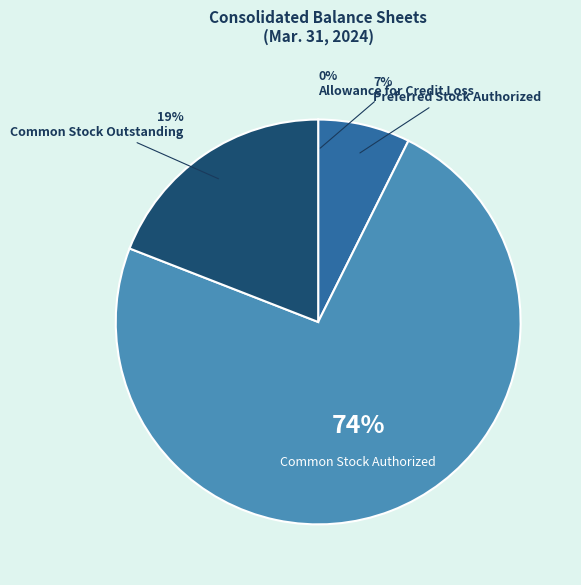

Which slice is the largest?

Common Stock Authorized